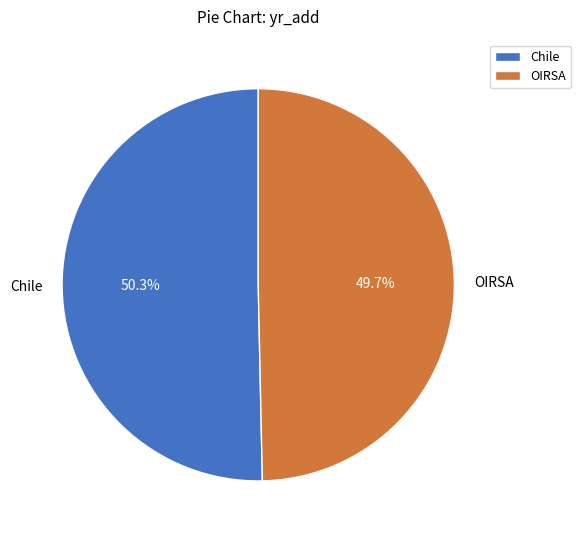

To the nearest percent, what is the average slice percentage?

50%